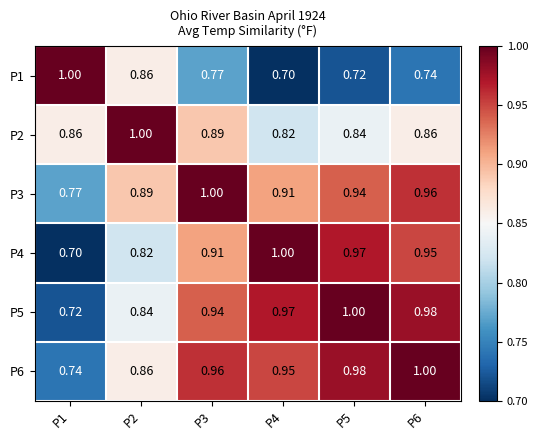

Is the value of P4 at P5 greater than the value of P6 at P6?

No